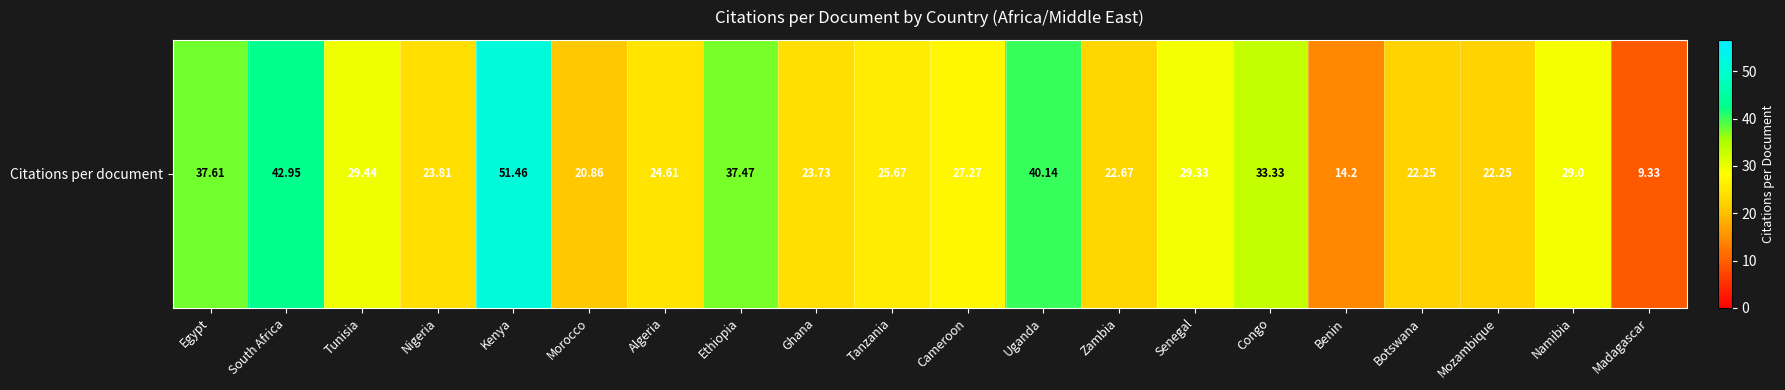

Approximately how many times larger is the value at Ethiopia compared to Tunisia?

1.3